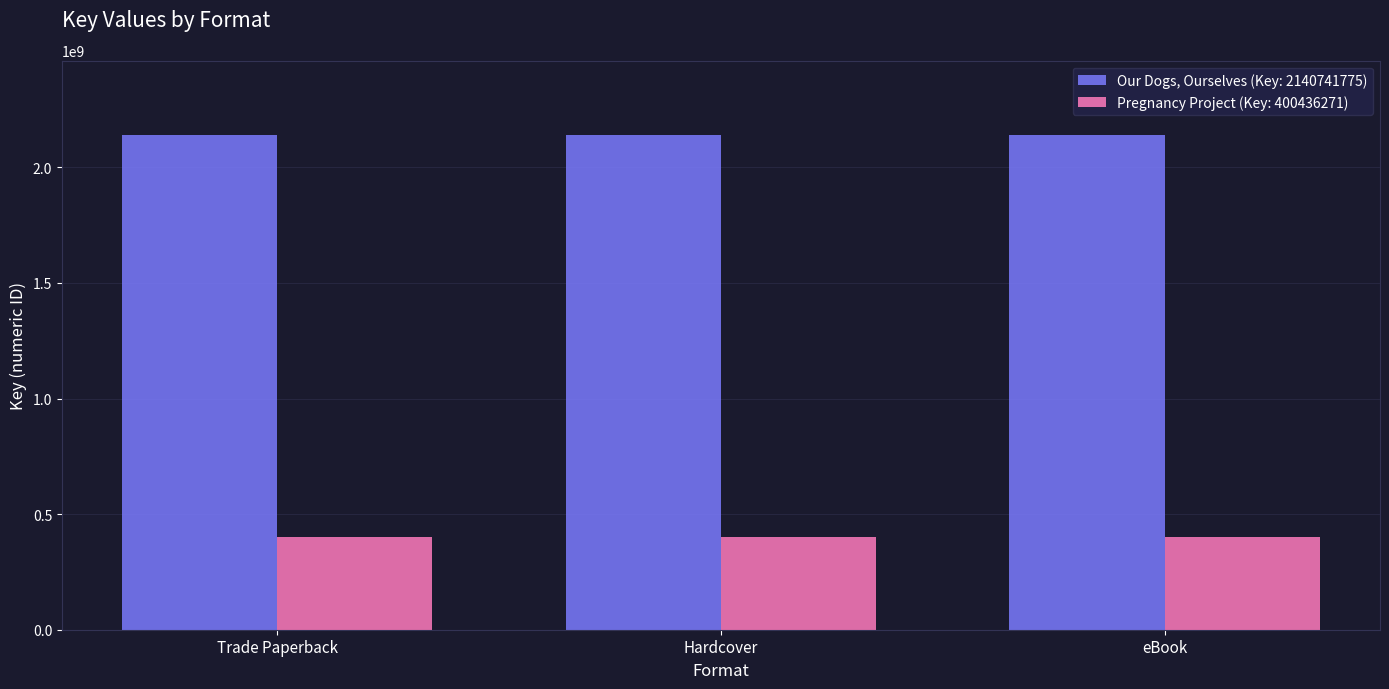

Is it true that Our Dogs, Ourselves (Key: 2140741775) equals 1170766168 at Hardcover?

False